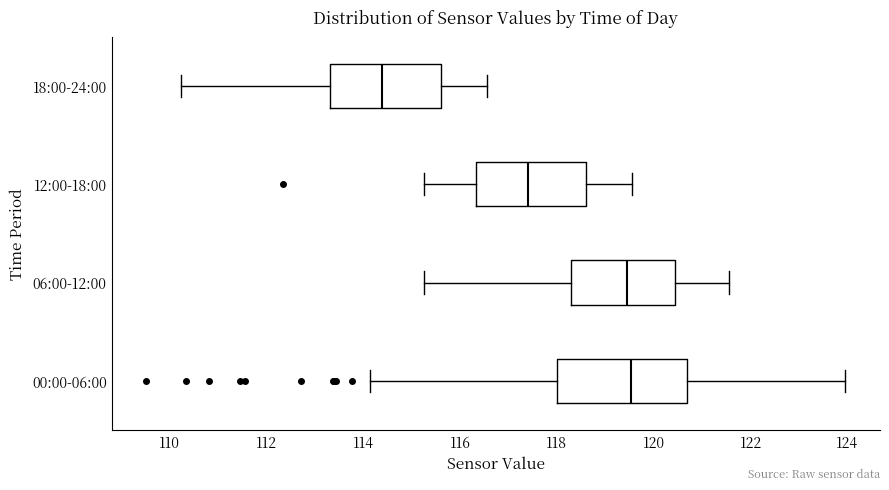

Comparing the boxes themselves (not the whiskers), which one is the widest?

00:00-06:00